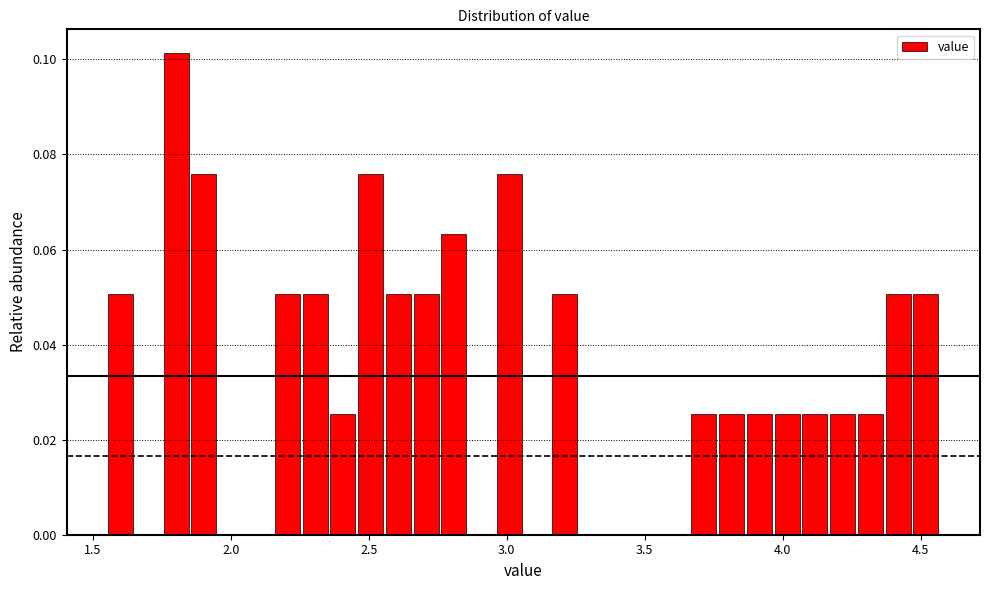

Read against the x-axis, roughly where is the centre of the tallest bar?

1.80